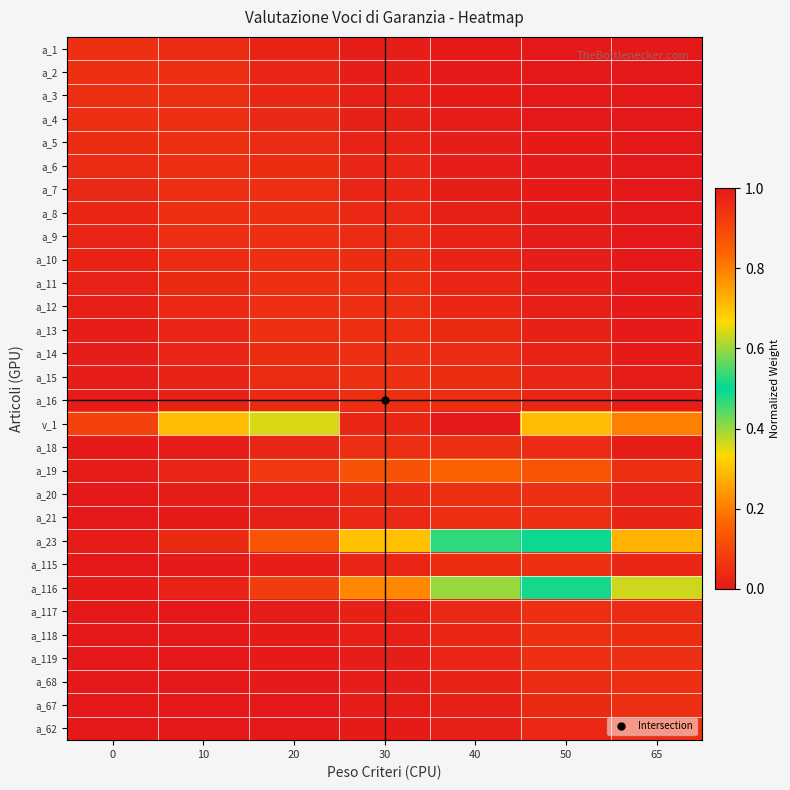

Rank the series by their maximum value, from lowest to highest.

a_119, a_118, a_21, a_12, a_3, a_68, a_8, a_117, a_16, a_7, a_4, a_13, a_20, a_11, a_2, a_67, a_9, a_18, a_15, a_6, a_5, a_14, a_115, a_10, a_1, a_62, a_19, a_23, a_116, v_1